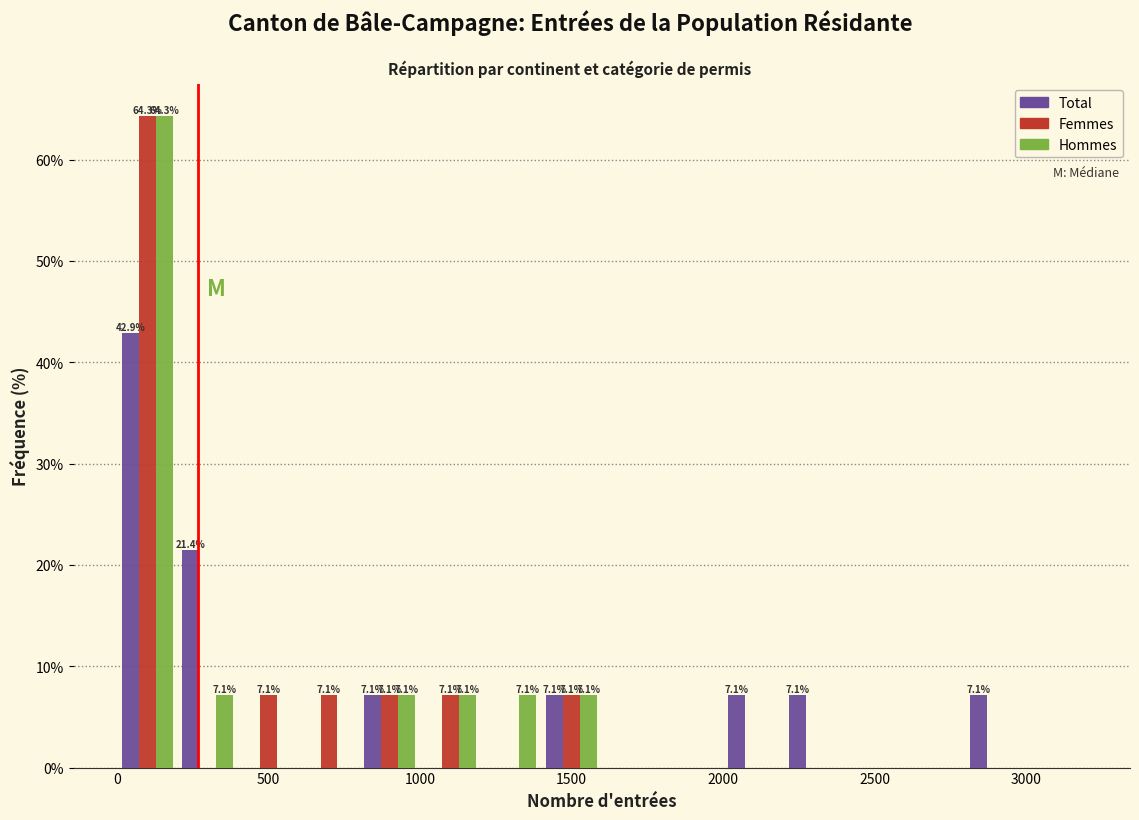

In the Femmes series, which range on the x-axis has the tallest bar?

0 to 200